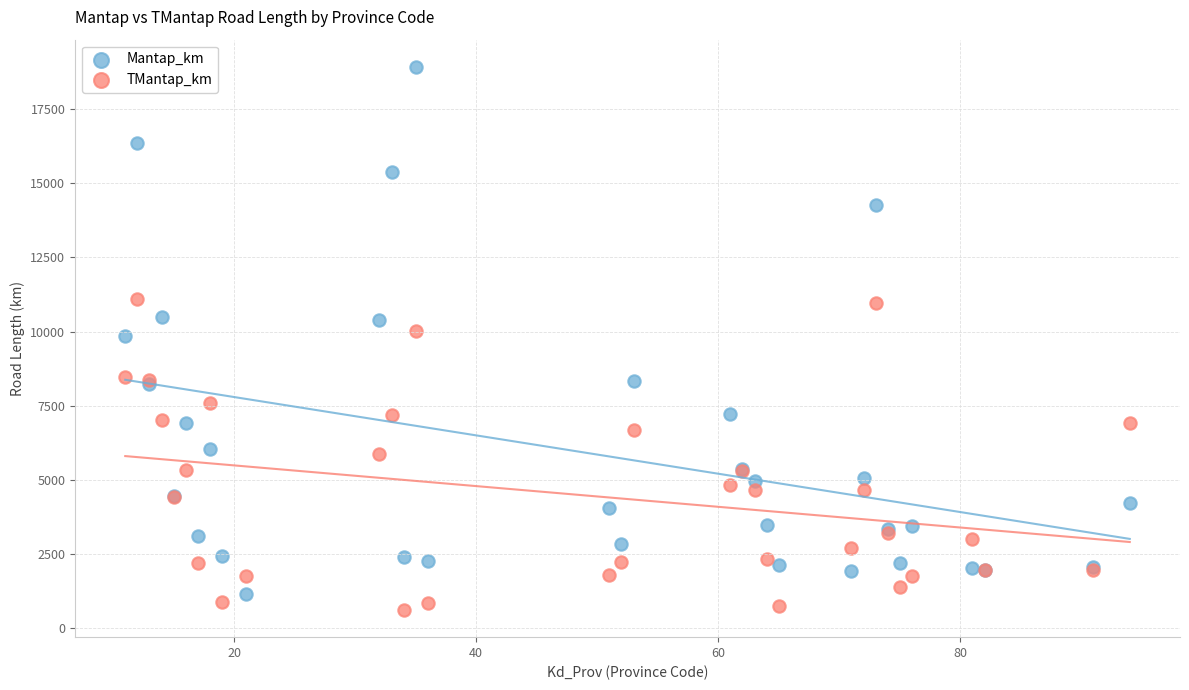

What is the X range (max minus min) for the scatter plot?

83.0